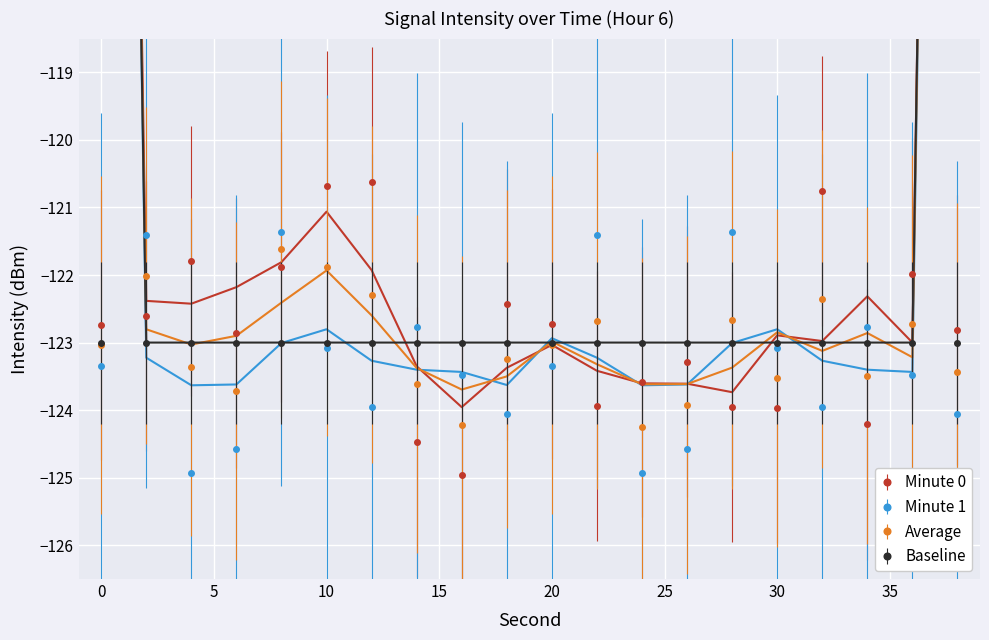

Which category has the lowest value across all series?

16